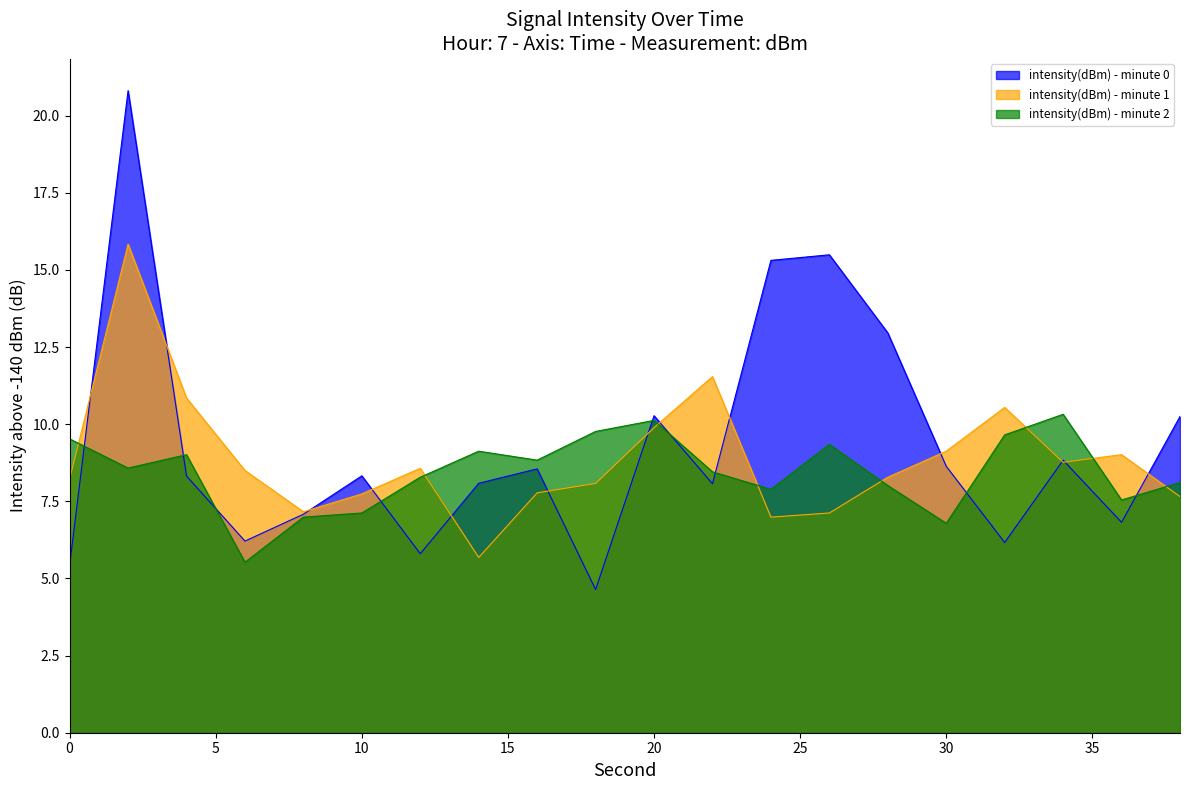

Is the value of intensity(dBm) - minute 2 at 36 greater than the value of intensity(dBm) - minute 0 at 2?

No